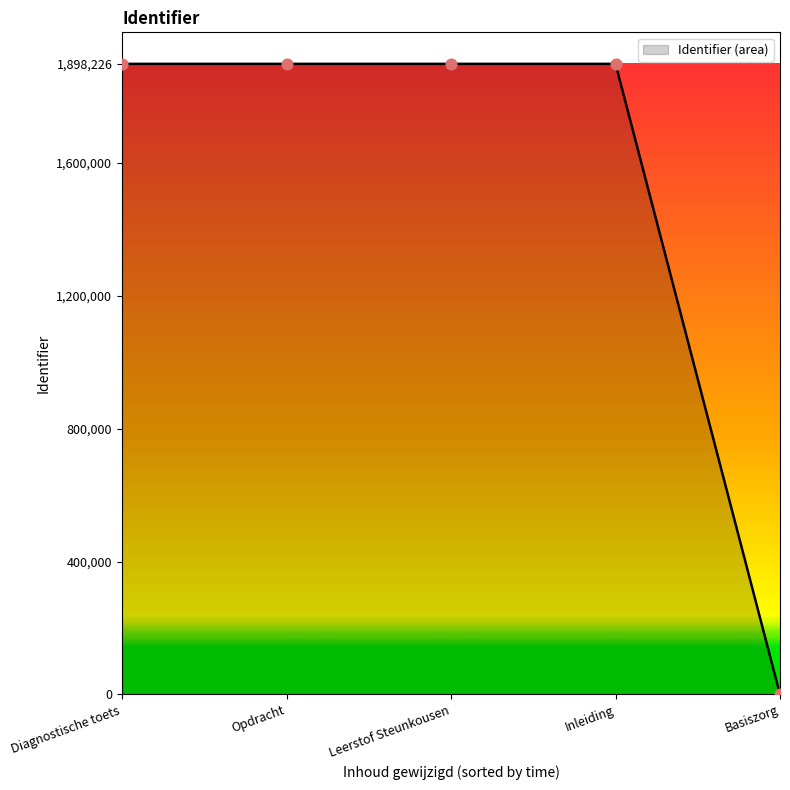

Approximately how many times larger is the value at Opdracht compared to Diagnostische toets?

1.0